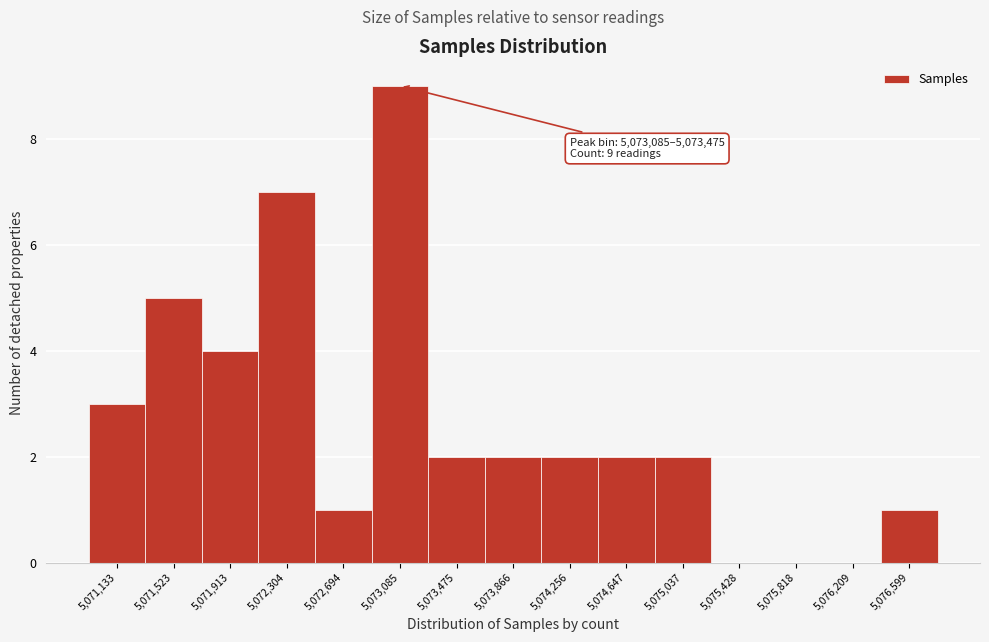

Reading left to right, what are all the values shown in this chart?

5,071,133=3	5,071,523=5	5,071,913=4	5,072,304=7	5,072,694=1	5,073,085=9	5,073,475=2	5,073,866=2	5,074,256=2	5,074,647=2	5,075,037=2	5,075,428=0	5,075,818=0	5,076,209=0	5,076,599=1